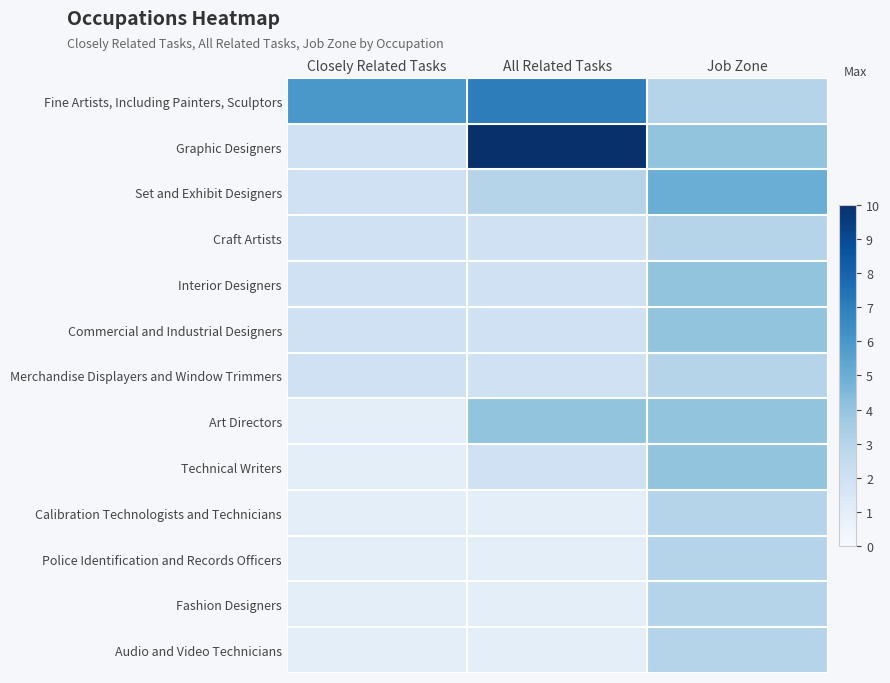

Which series has the widest spread of values?

Graphic Designers